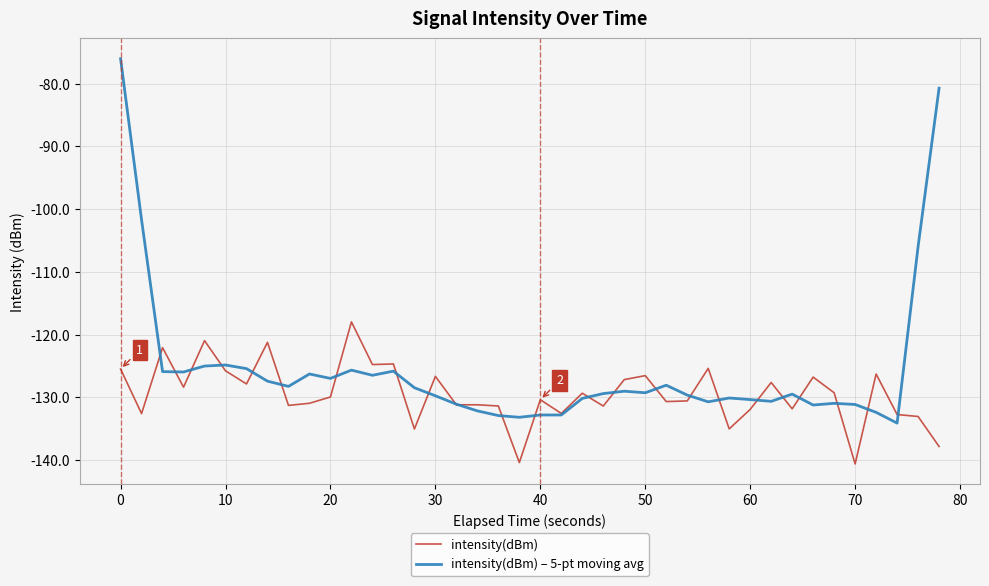

Rank the series by their average value, from highest to lowest.

intensity(dBm) – 5-pt moving avg, intensity(dBm)